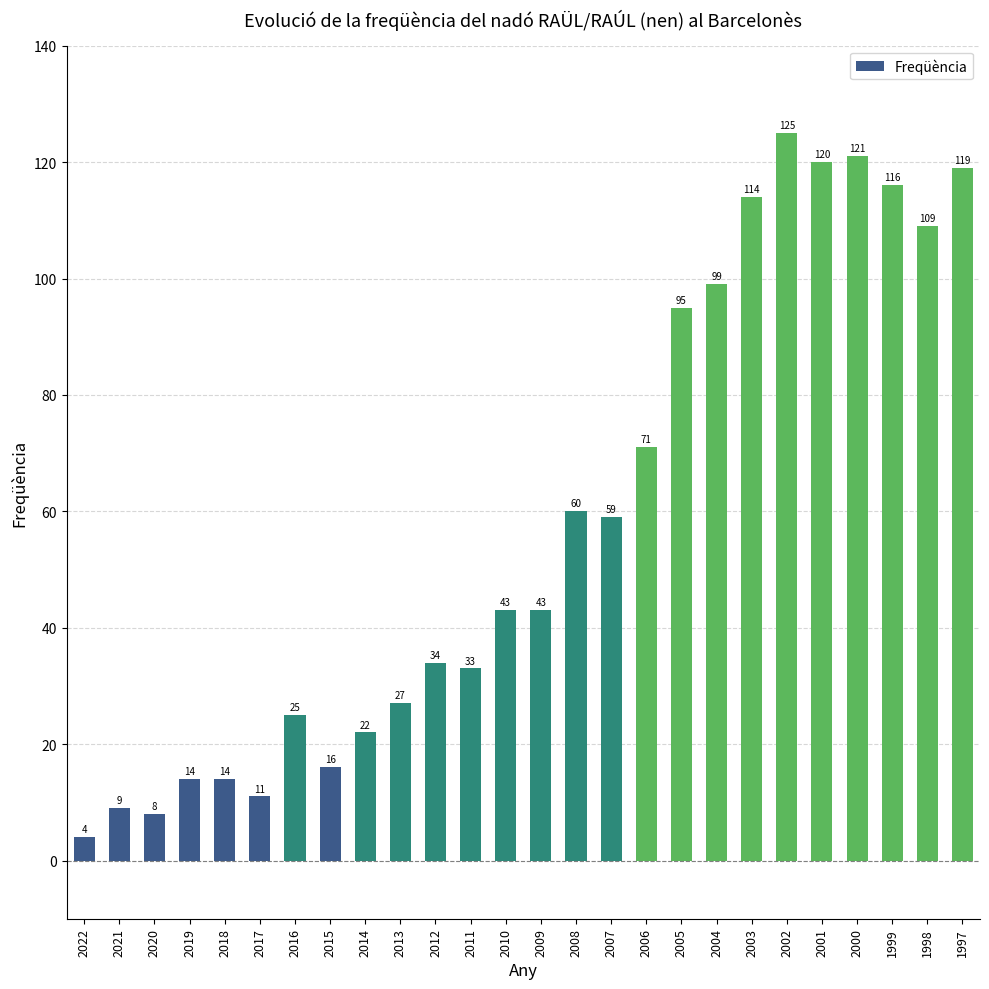

At which category does the chart reach its peak across all series?

2002